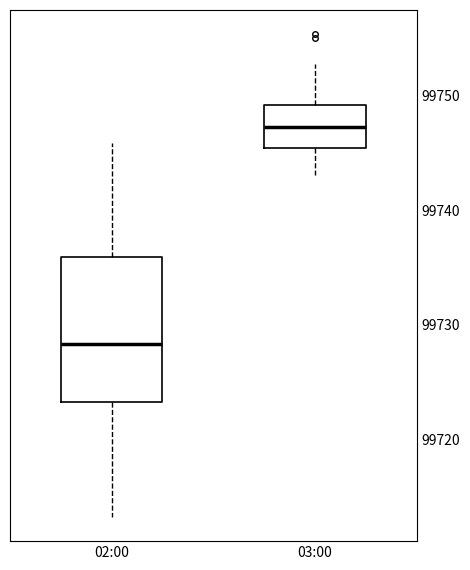

Reading left to right, transcribe this box plot: for each box, give where its median line is, the range the box spans, and where its two whiskers end, as read against the y-axis. The values are not printed on the chart, so give them approximately, as read against the axis.

02:00: median 99728, box 99723 to 99736, whiskers 99713 to 99746
03:00: median 99747, box 99745 to 99749, whiskers 99743 to 99753